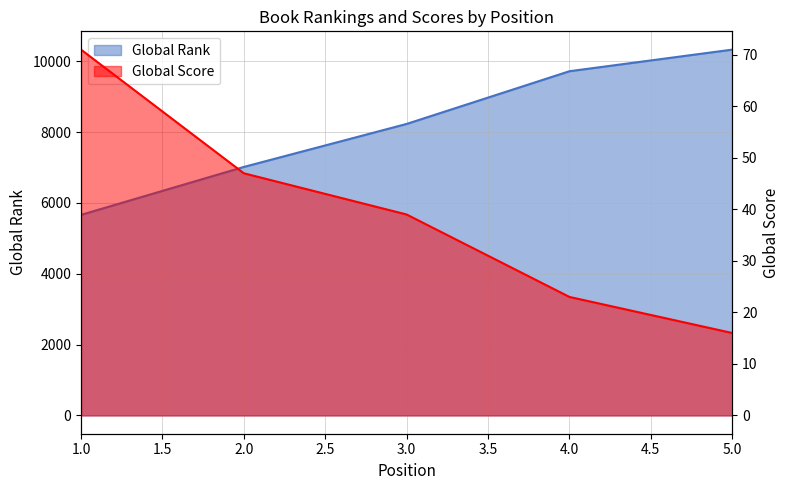

True or false: Global Rank and Global Score cross at least once.

False